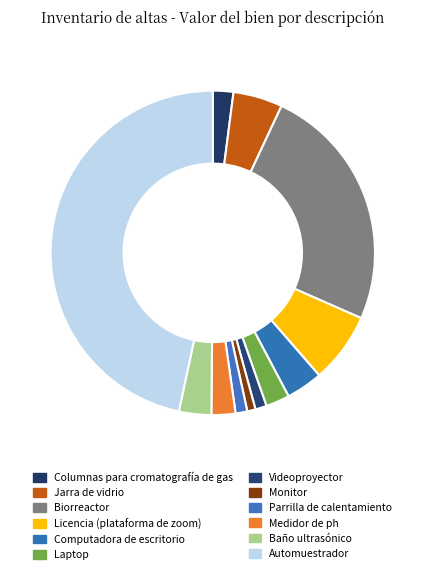

How many slices are in this pie chart?

12